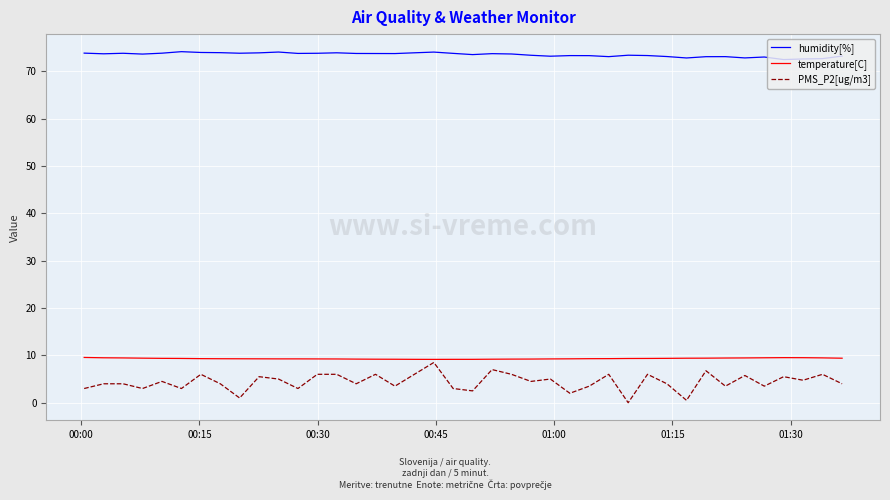

Which series has the largest range (max minus min)?

PMS_P2[ug/m3]